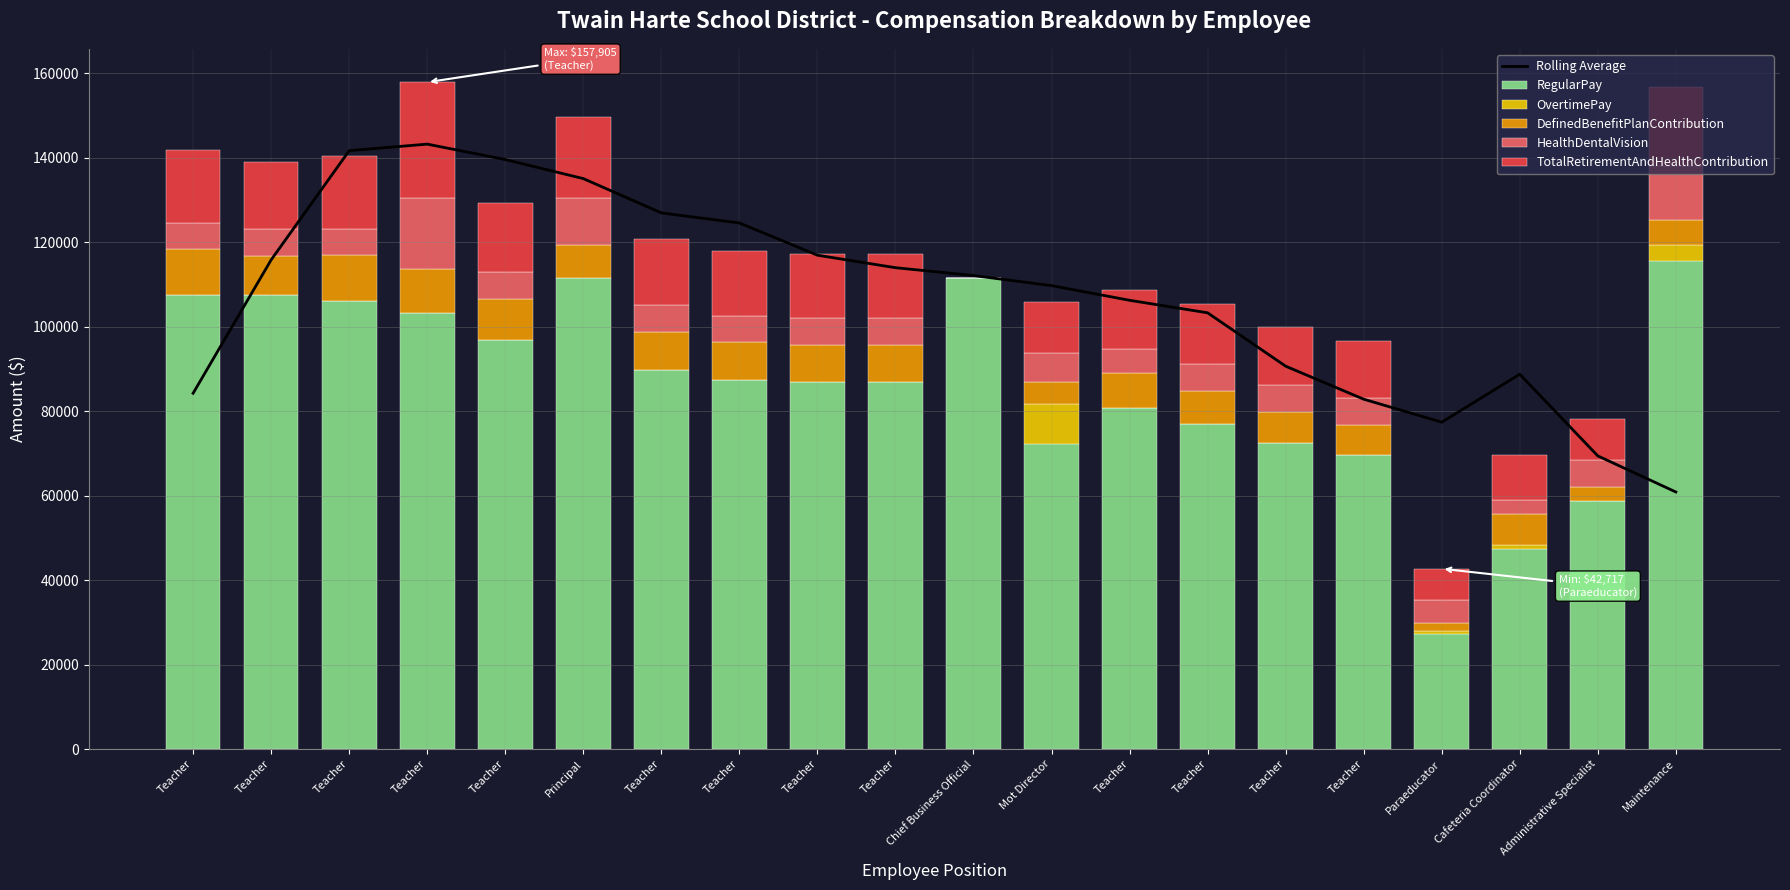

How many values in the RegularPay series are below 87352?

10